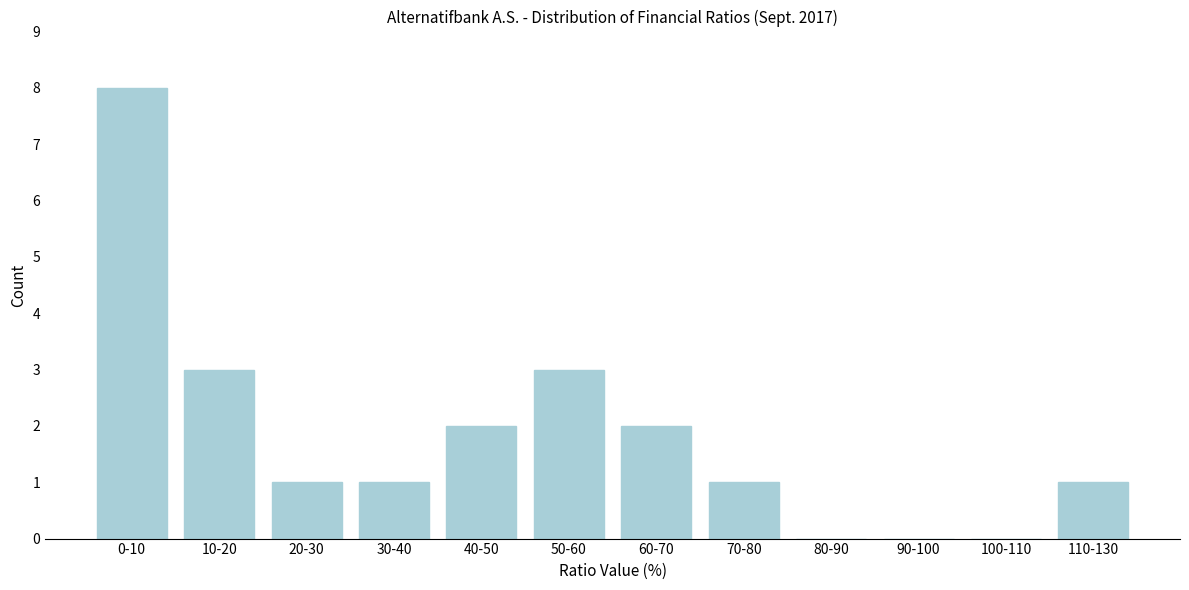

Reading left to right, what are all the values shown in this chart?

0-10=8	10-20=3	20-30=1	30-40=1	40-50=2	50-60=3	60-70=2	70-80=1	80-90=0	90-100=0	100-110=0	110-130=1